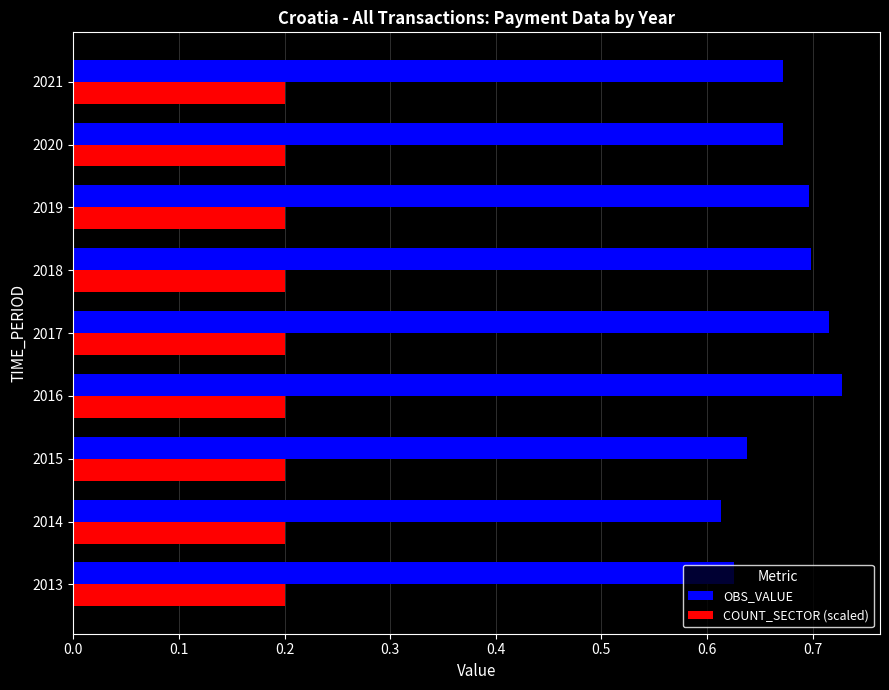

At 2021, list the series in order from smallest to largest.

COUNT_SECTOR (scaled), OBS_VALUE